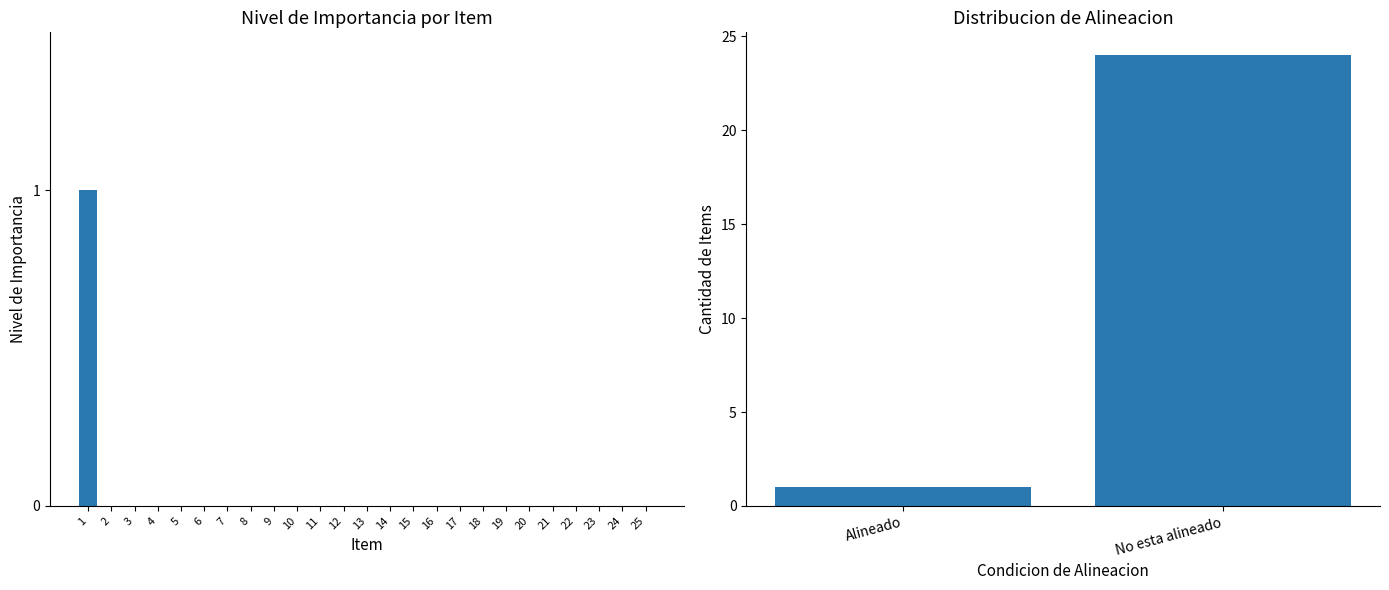

What is the difference between the maximum and second lowest values?

1